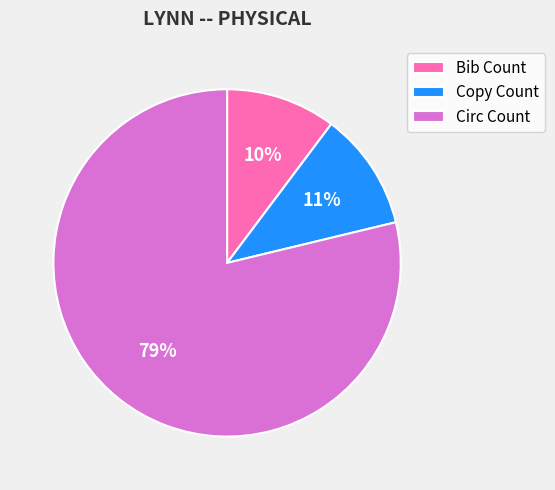

The Bib Count slice represents 10% of the pie. True or false?

True